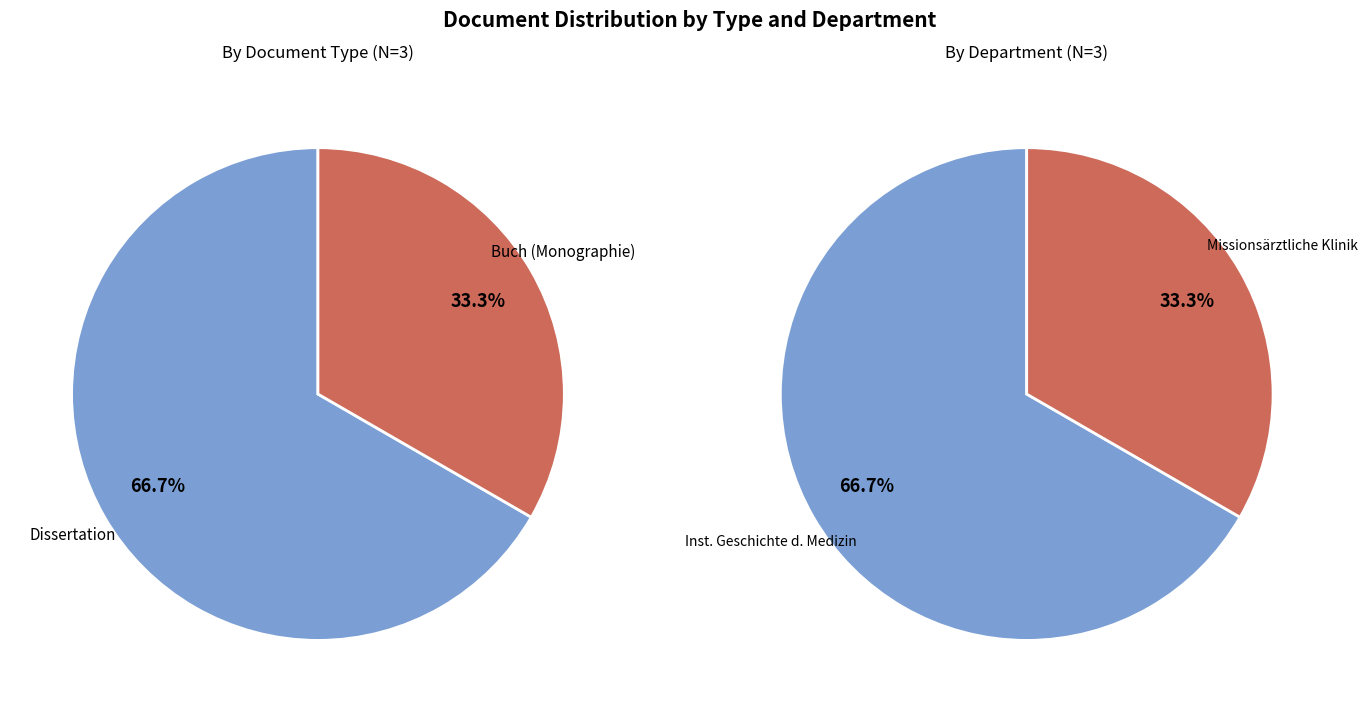

True or false: OPUS4-28647 accounts for 41% of the total.

False